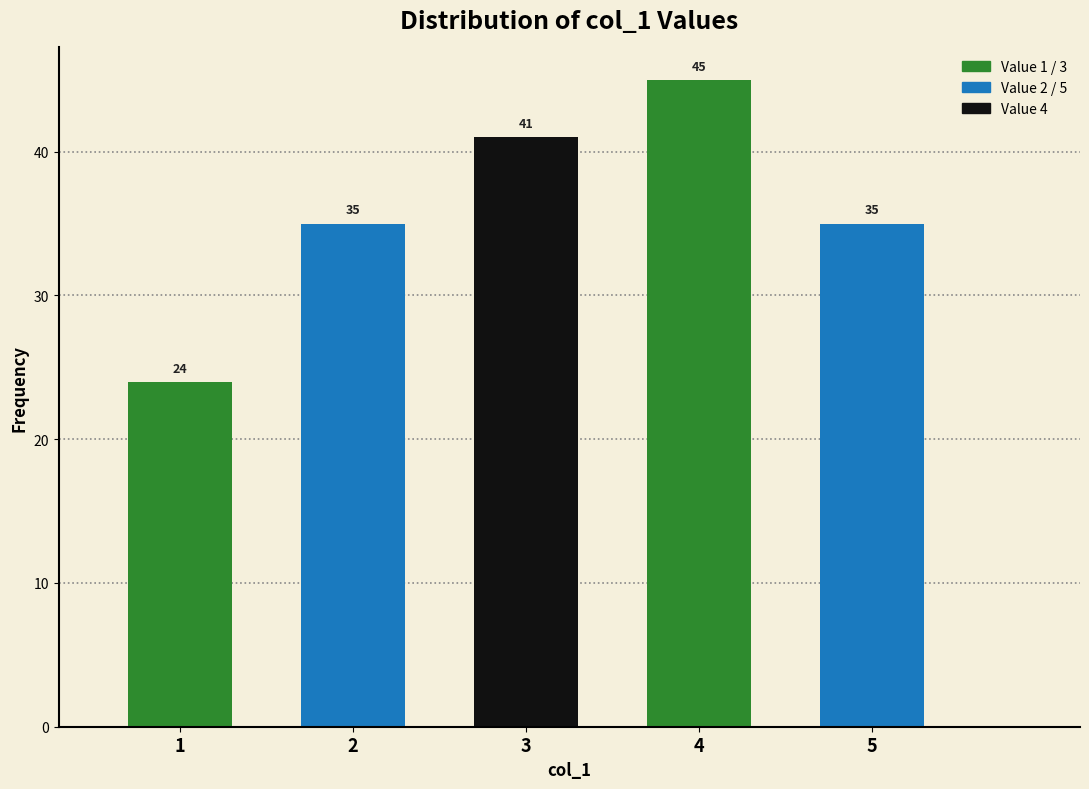

Reading left to right, what are all the values shown in this chart?

24	35	41	45	35